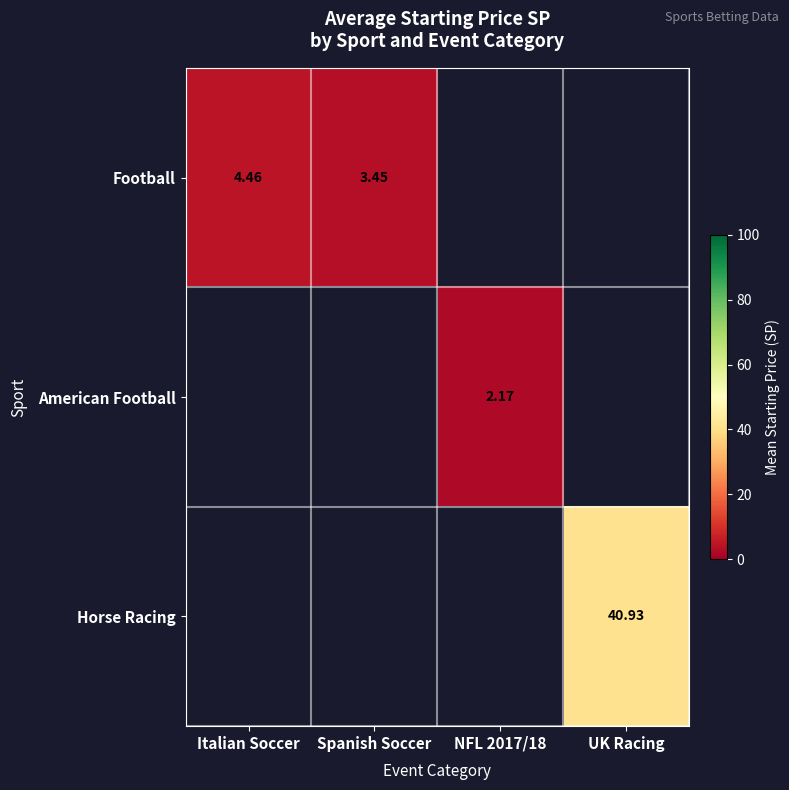

The Football series shows 6.1 at Spanish Soccer. True or false?

False